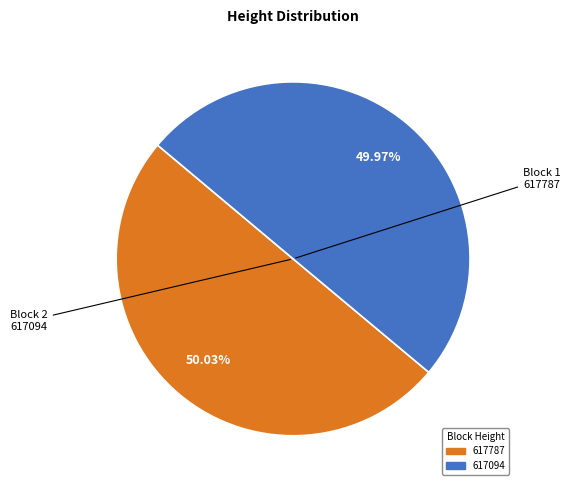

Is there a majority slice in this chart?

Yes